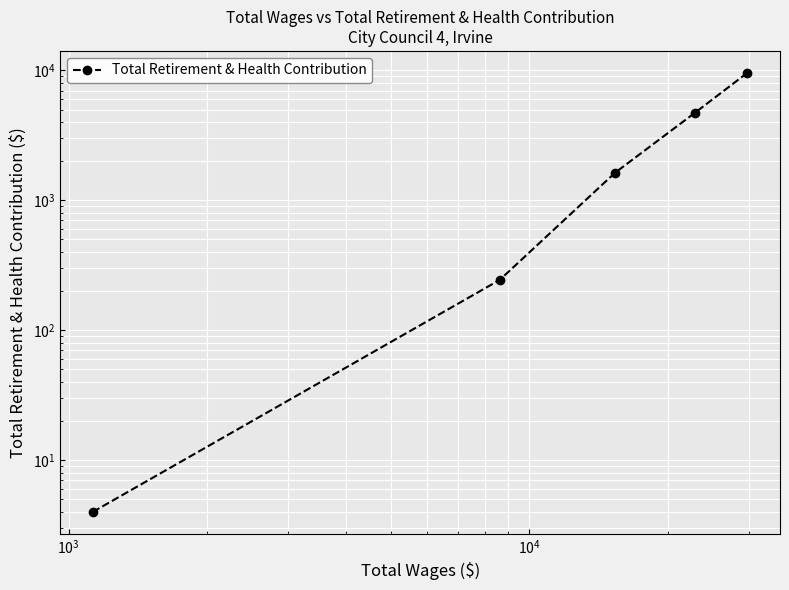

What is the greatest value displayed?

9574